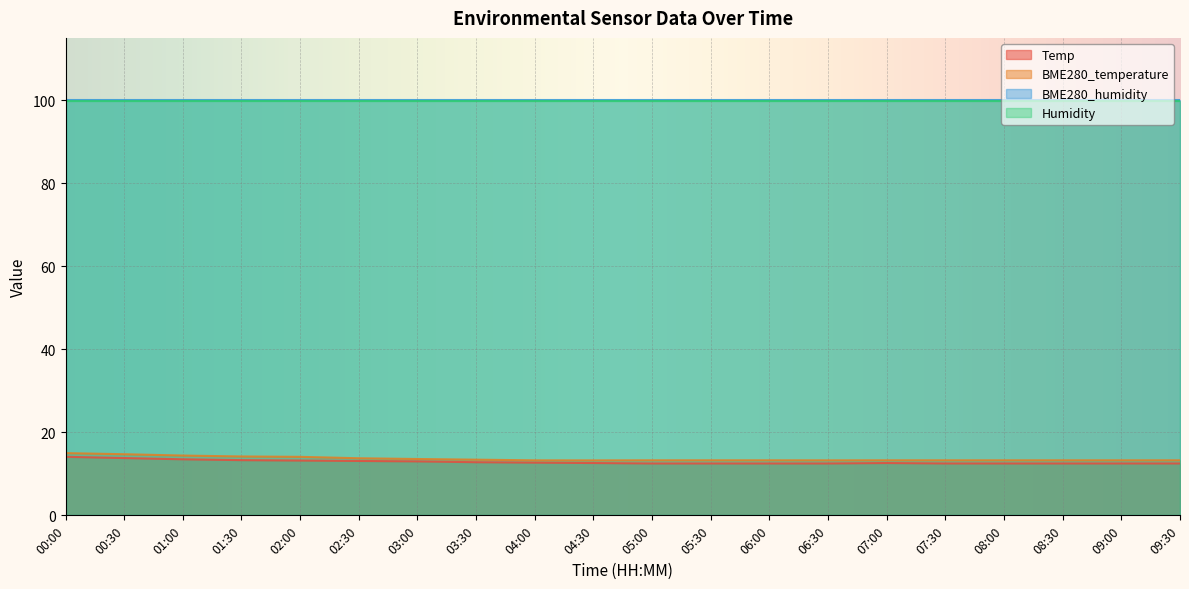

How many lines are shown in the chart?

4